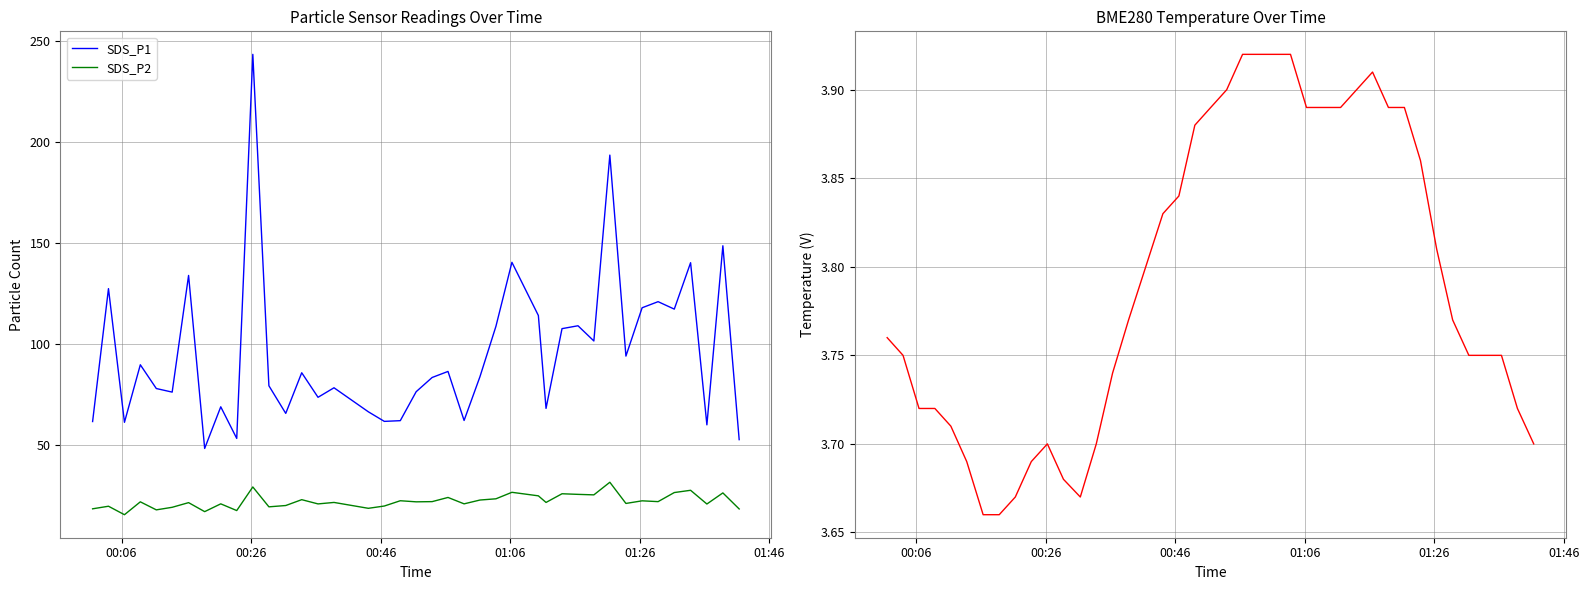

List the series in order of their overall mean, highest first.

SDS_P1, SDS_P2, BME280_temperature